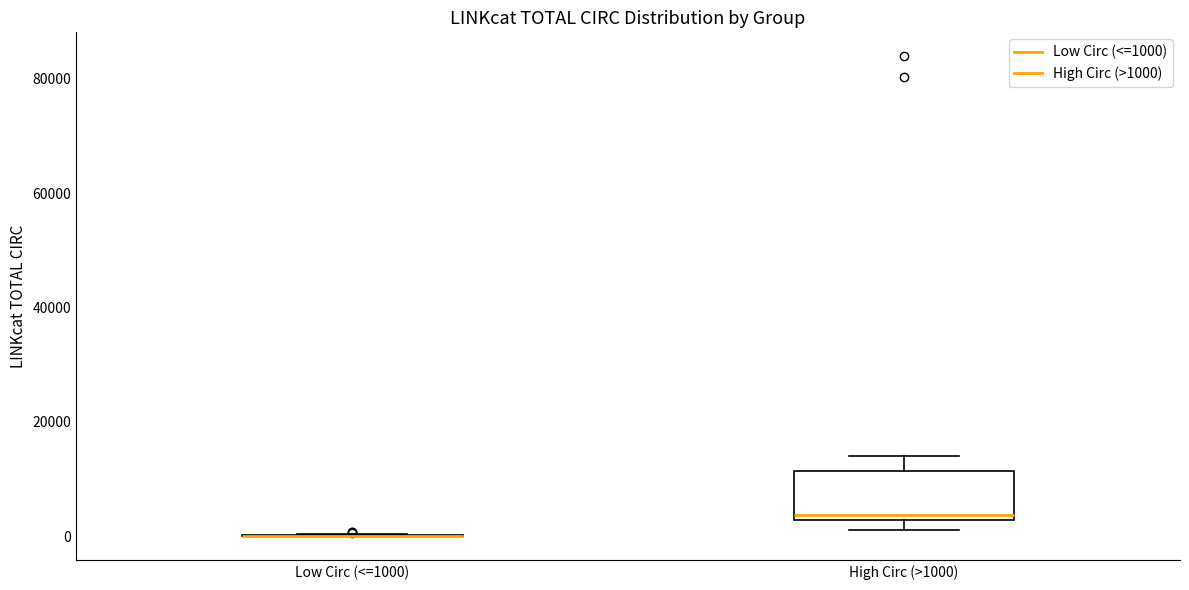

Which box is the tallest, from its lower edge to its upper edge?

High Circ (>1000)